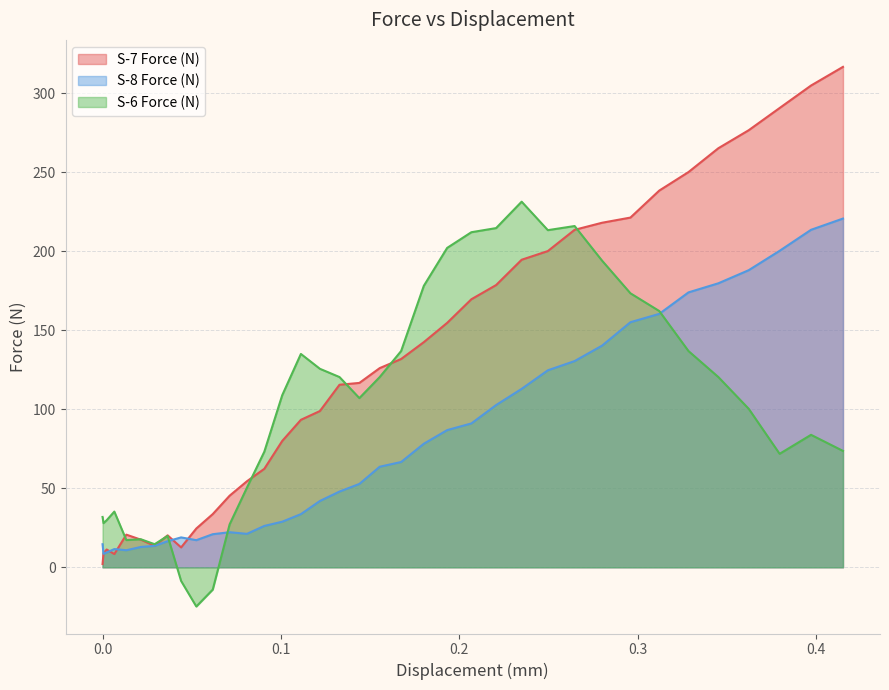

How many interior local peaks does the S-6 Force (N) series have?

7